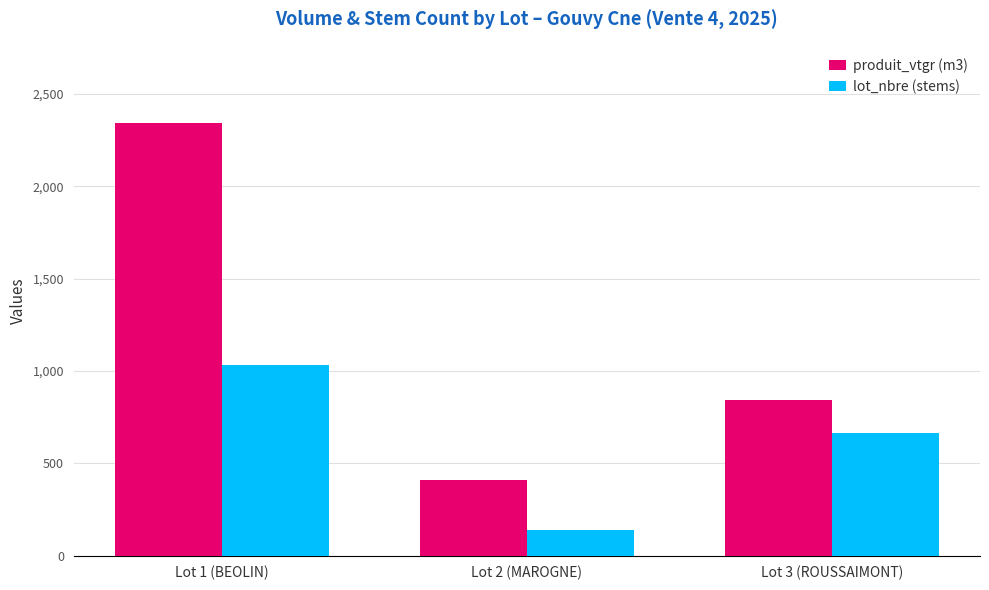

What is the approximate value of produit_vtgr (m3) at Lot 2 (MAROGNE)?

411.1